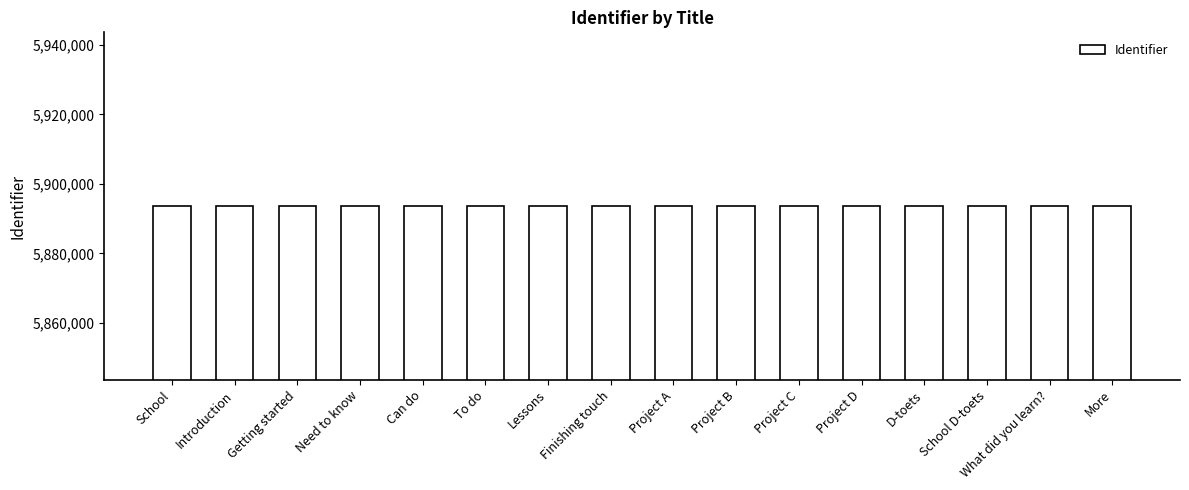

What is the label of the 4th bar from the right?

D-toets